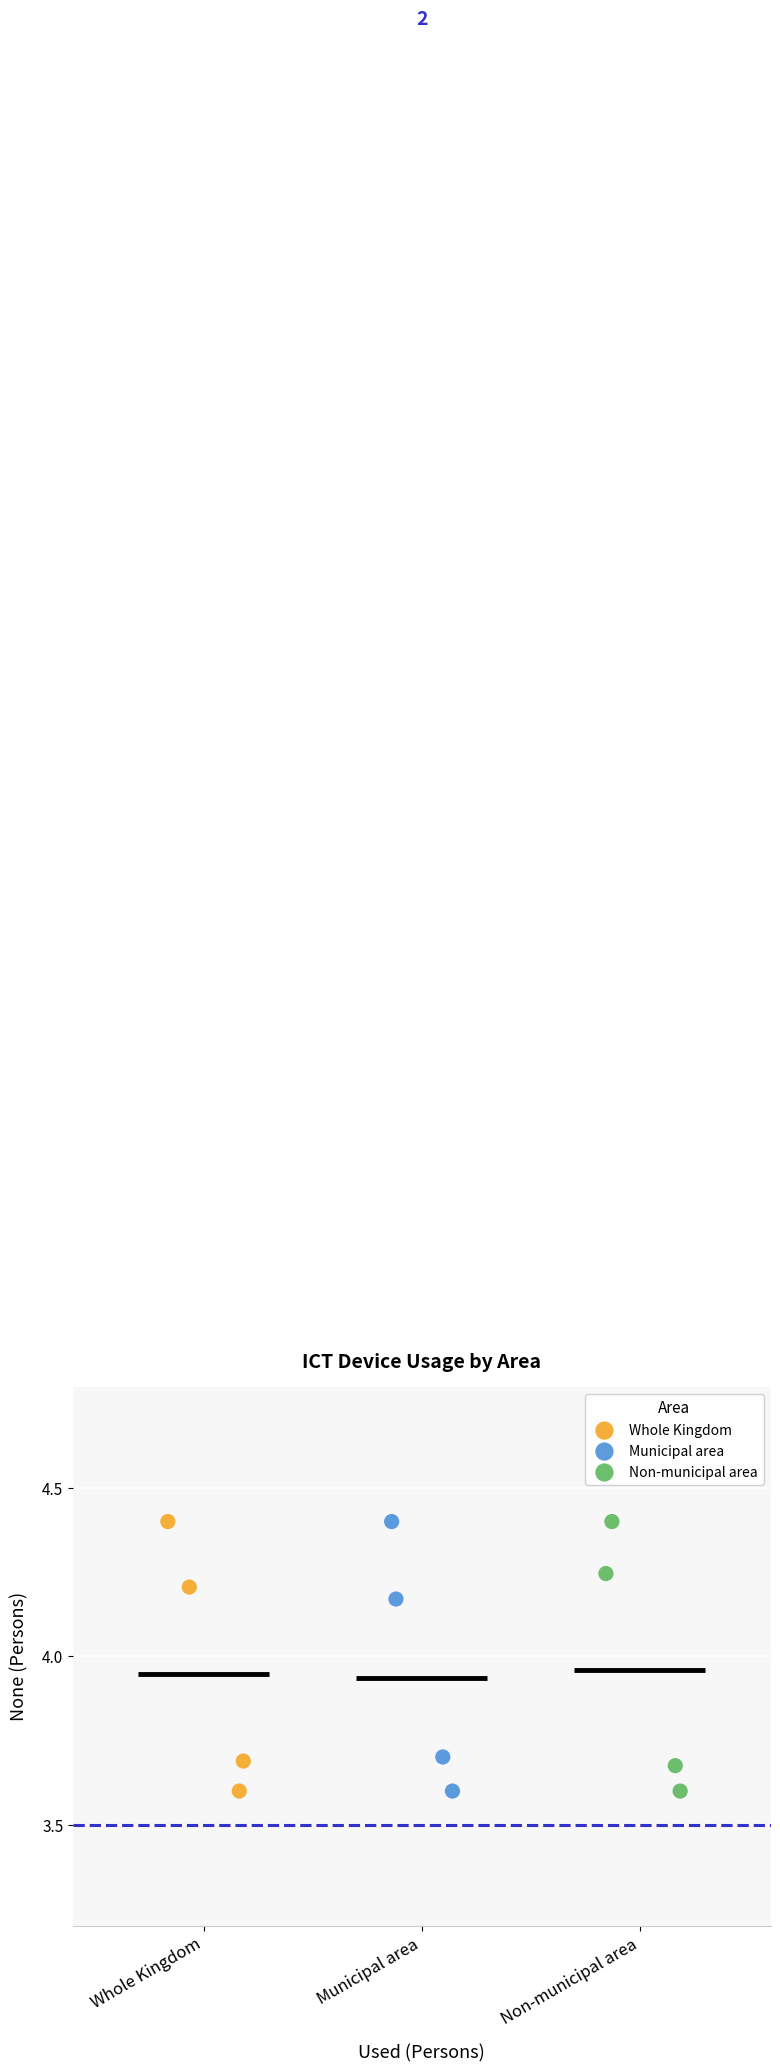

What are all the series names shown in the legend?

Whole Kingdom, Municipal area, Non-municipal area